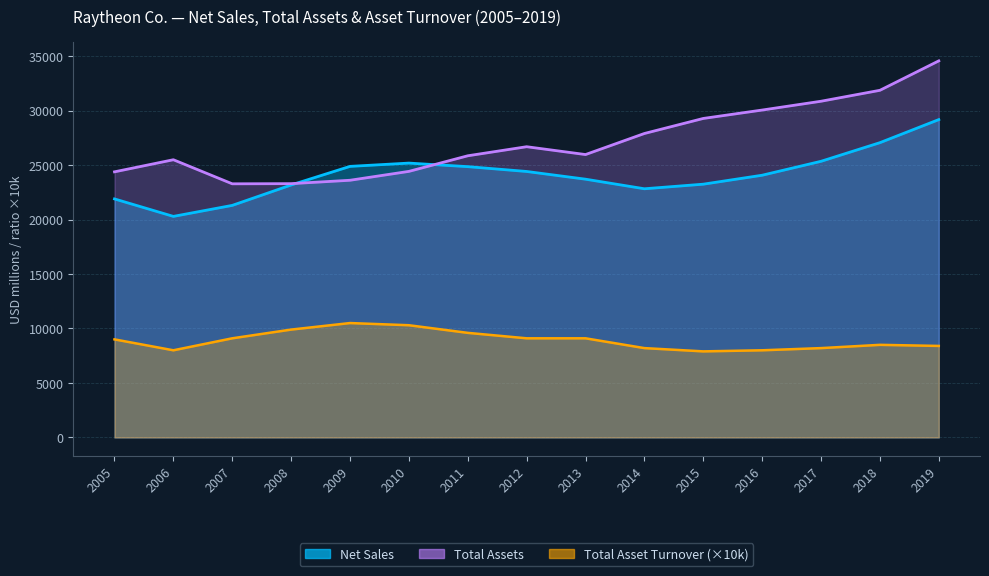

True or false: Total Asset Turnover has a value of 0.3 at 2016.

False